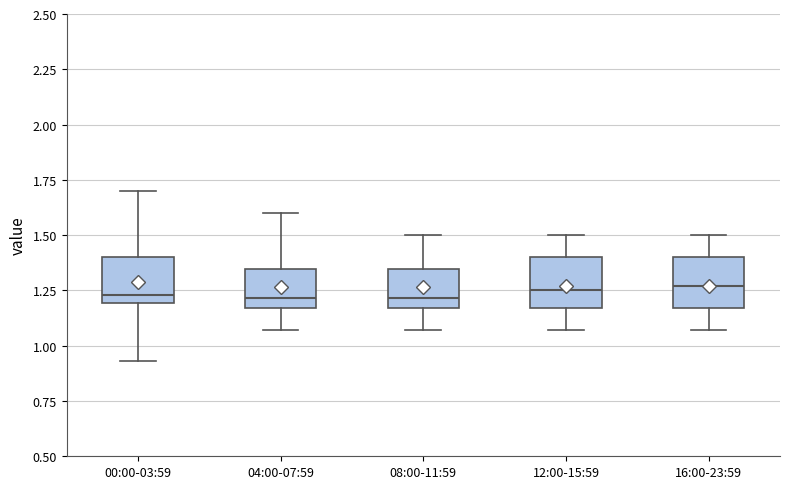

Reading left to right, transcribe this box plot: for each box, give where its median line is, the range the box spans, and where its two whiskers end, as read against the y-axis. The values are not printed on the chart, so give them approximately, as read against the axis.

00:00-03:59: median 1.25, box 1.20 to 1.40, whiskers 0.95 to 1.70
04:00-07:59: median 1.20, box 1.15 to 1.35, whiskers 1.05 to 1.60
08:00-11:59: median 1.20, box 1.15 to 1.35, whiskers 1.05 to 1.50
12:00-15:59: median 1.25, box 1.15 to 1.40, whiskers 1.05 to 1.50
16:00-23:59: median 1.25, box 1.15 to 1.40, whiskers 1.05 to 1.50